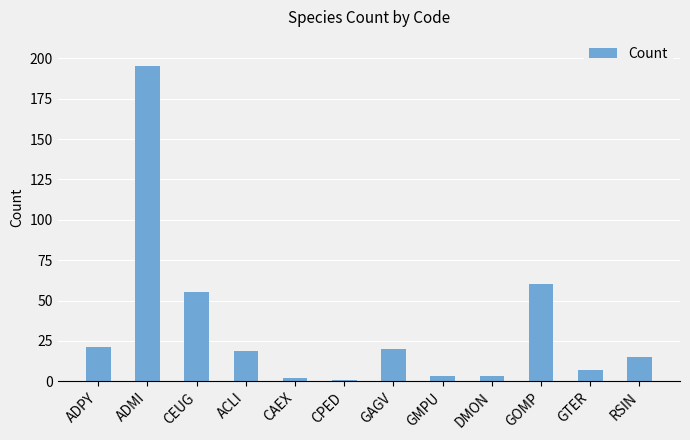

What is the difference between the maximum and minimum values?

194